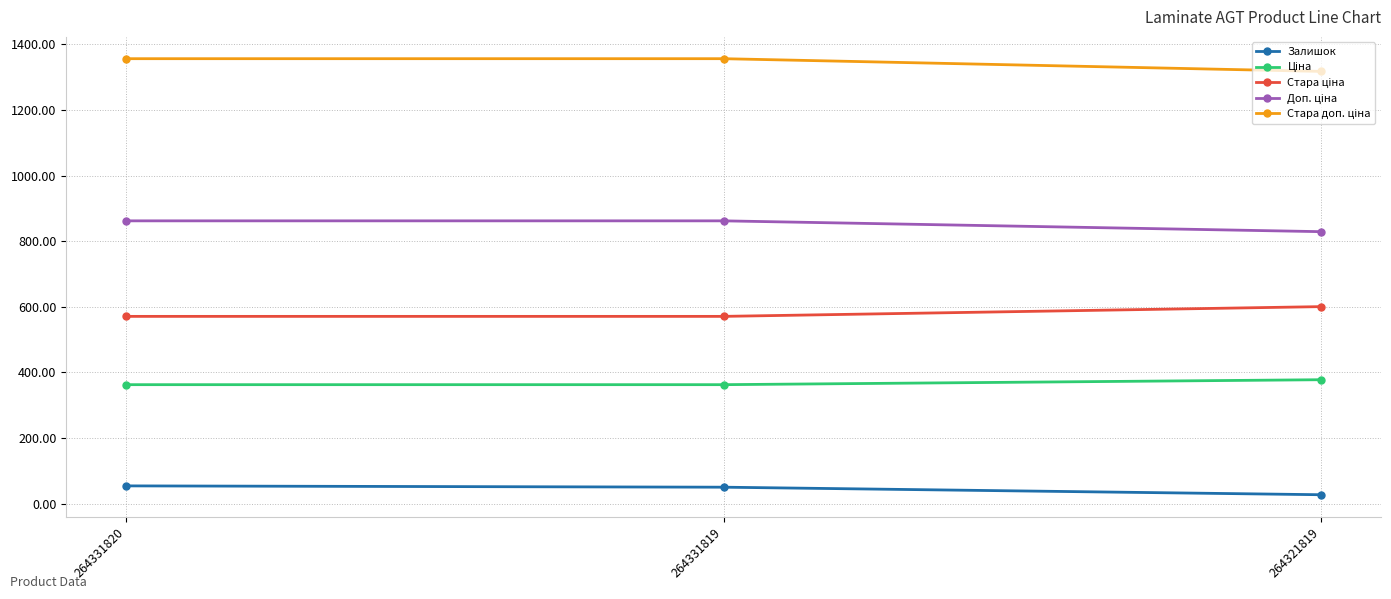

What is the total value across all series at 264331820?

3205.7